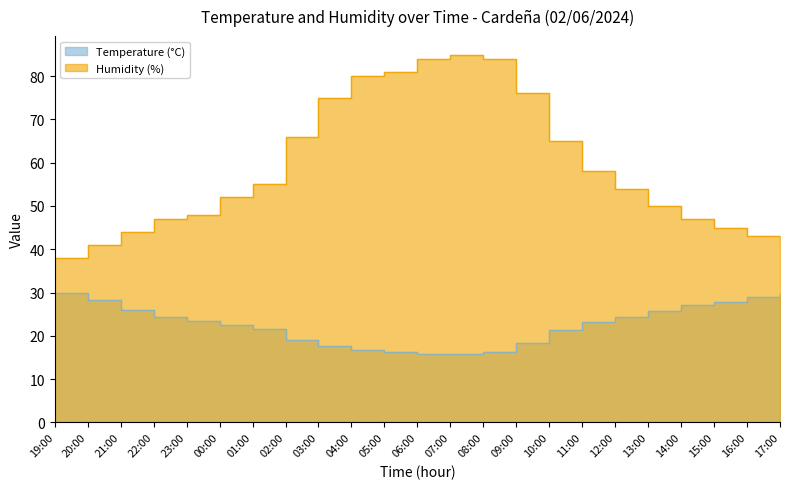

True or false: Temperature (°C) has a value of 39.3 at 21:00.

False